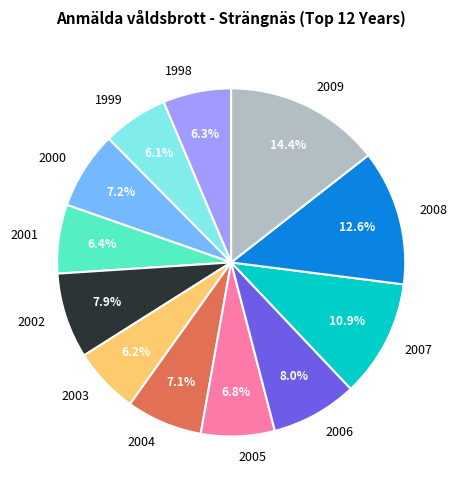

Which slice is the largest?

2009